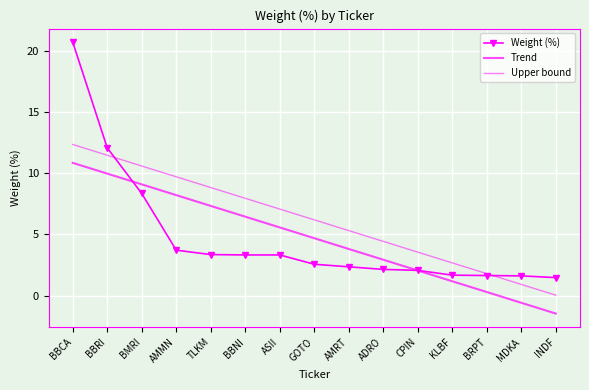

How many data points does each series have?

15